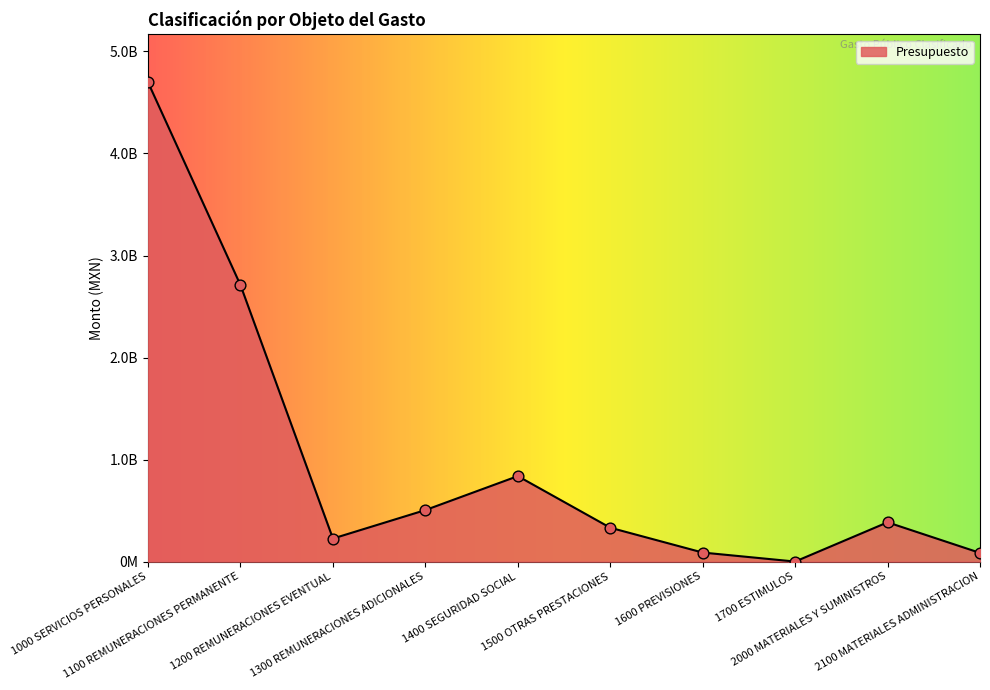

Between 1000 SERVICIOS PERSONALES and 2000 MATERIALES Y SUMINISTROS, which is larger?

1000 SERVICIOS PERSONALES